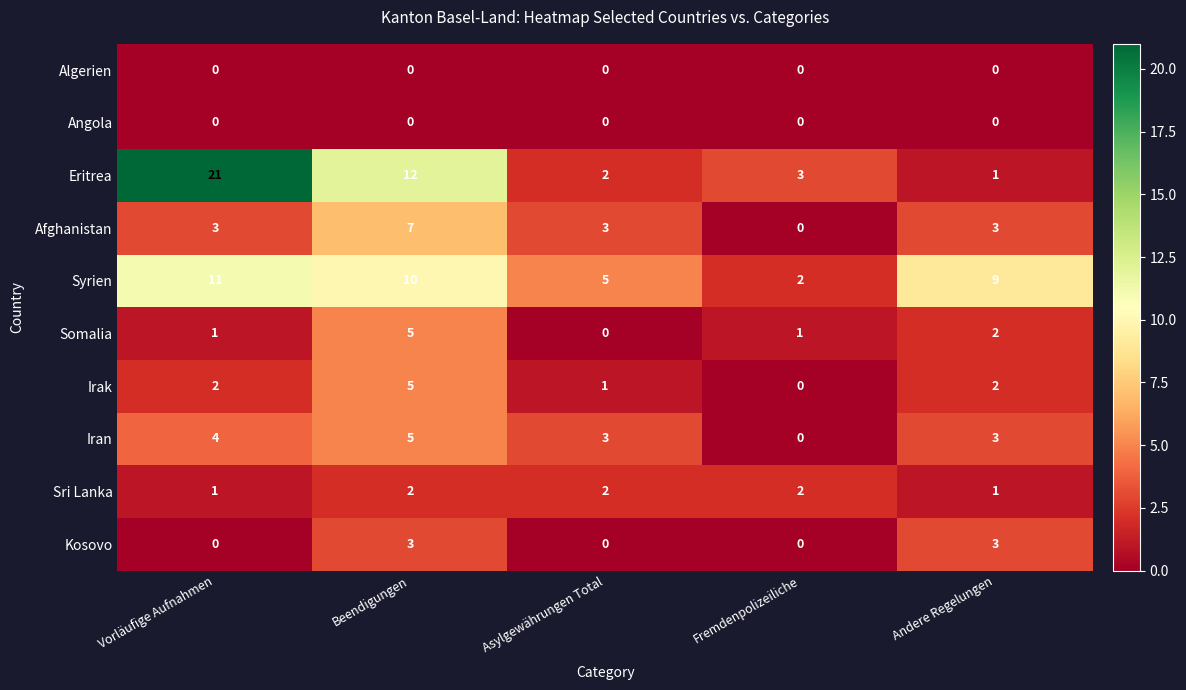

How many Irak values are between 1 and 2?

3